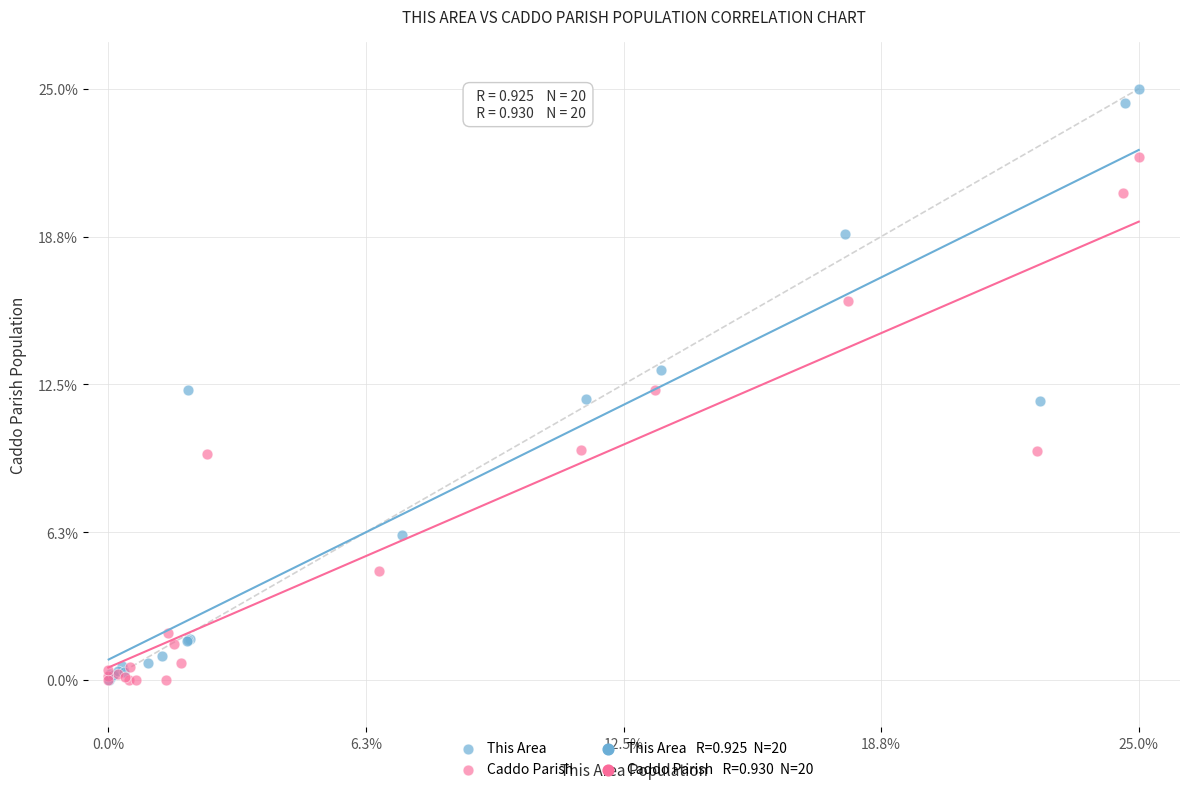

Which series has the largest Y range (max minus min)?

This Area